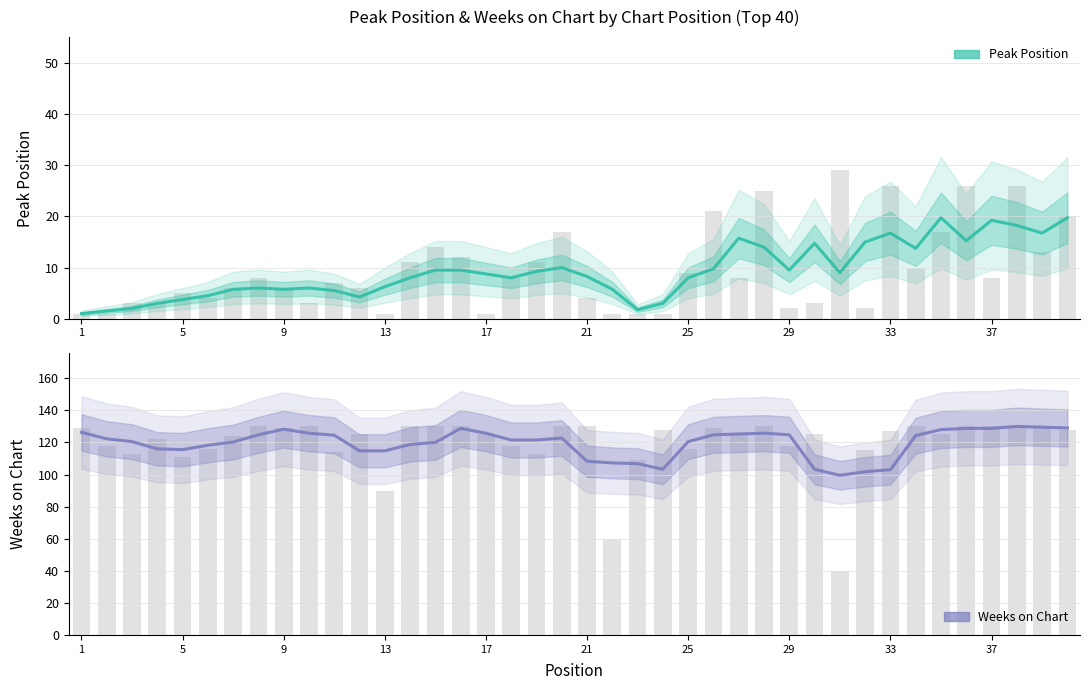

Rank the series by their average value, from lowest to highest.

Peak Position, Weeks on Chart